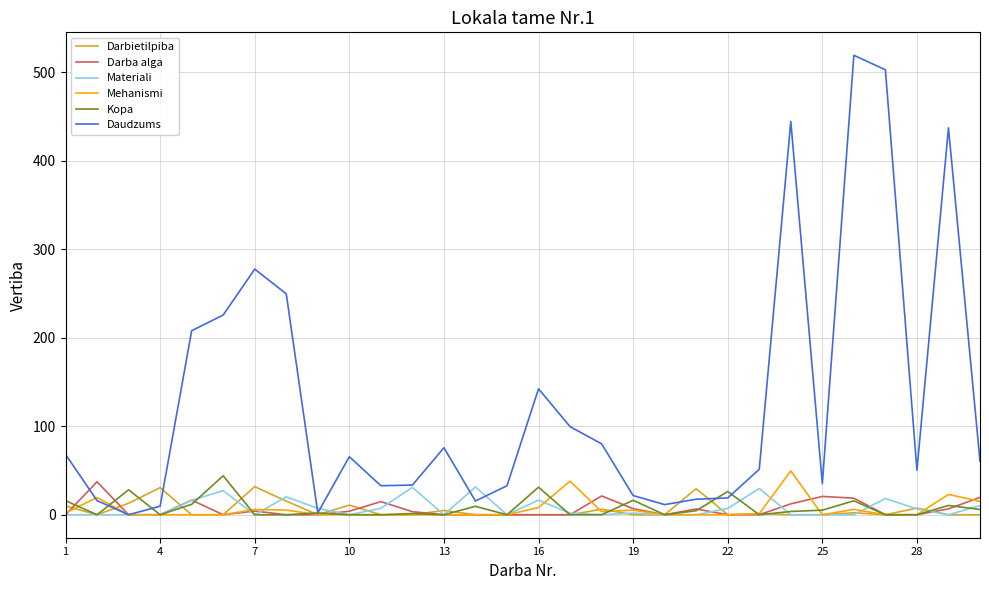

What is the greatest value displayed?

519.0